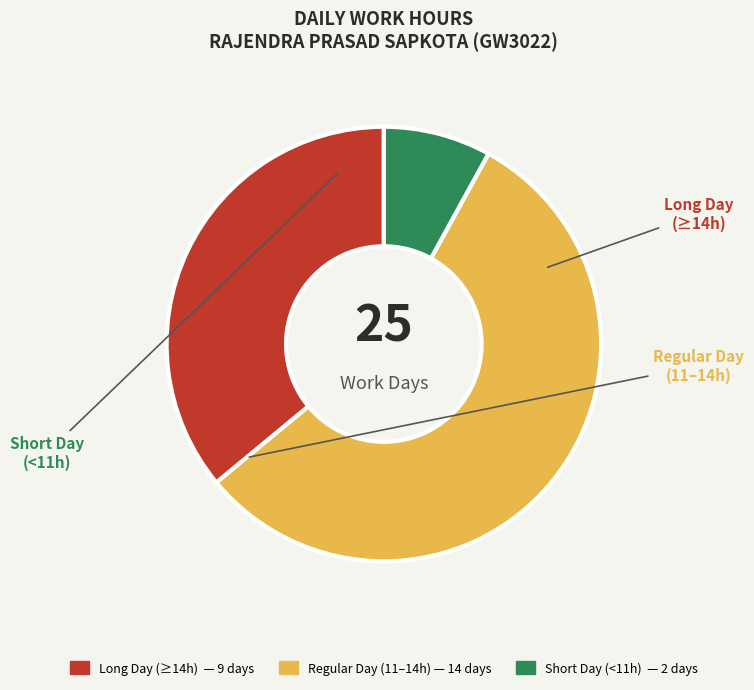

Is there any slice that represents more than half of the pie?

Yes